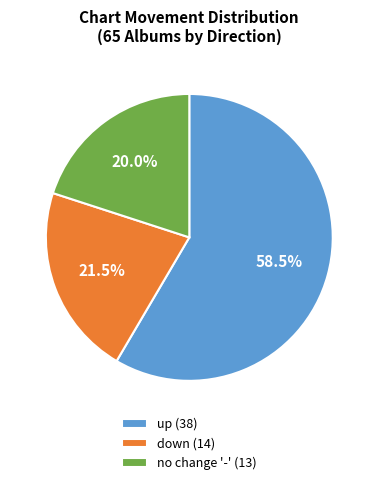

What percentage do no change '-' (13) and down (14) together represent?

41.5%